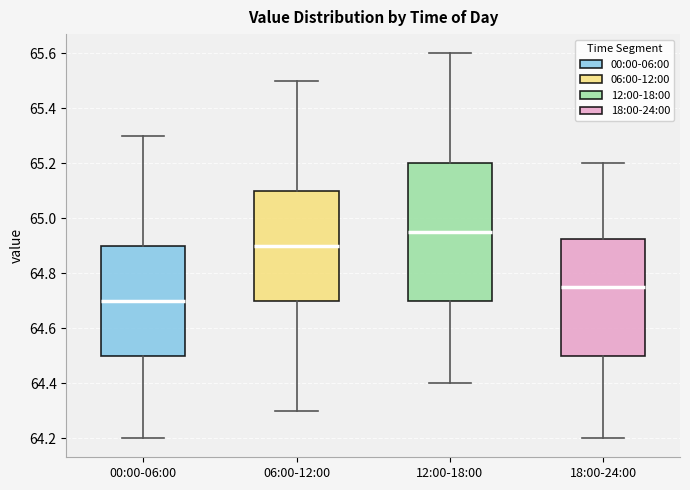

Comparing the boxes themselves (not the whiskers), which one is the tallest?

12:00-18:00